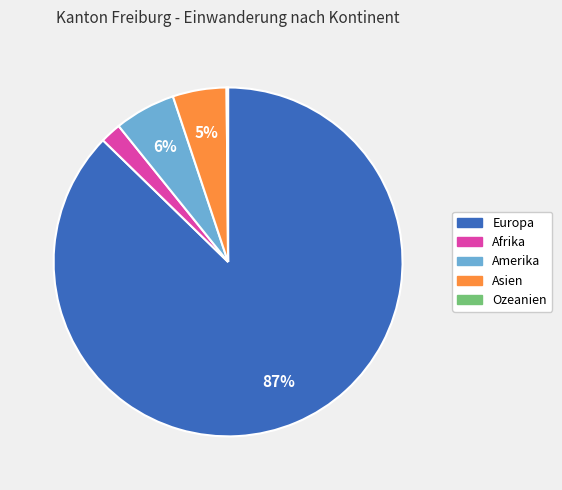

Is it true that Europa is 87% of the pie?

True